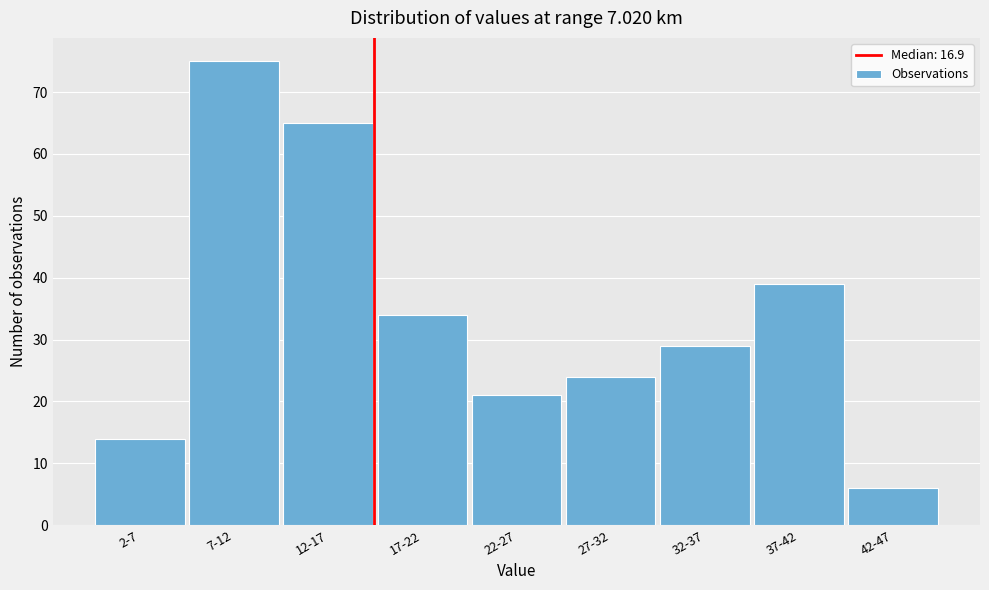

Reading right to left, list all the values displayed in this chart.

6	39	29	24	21	34	65	75	14